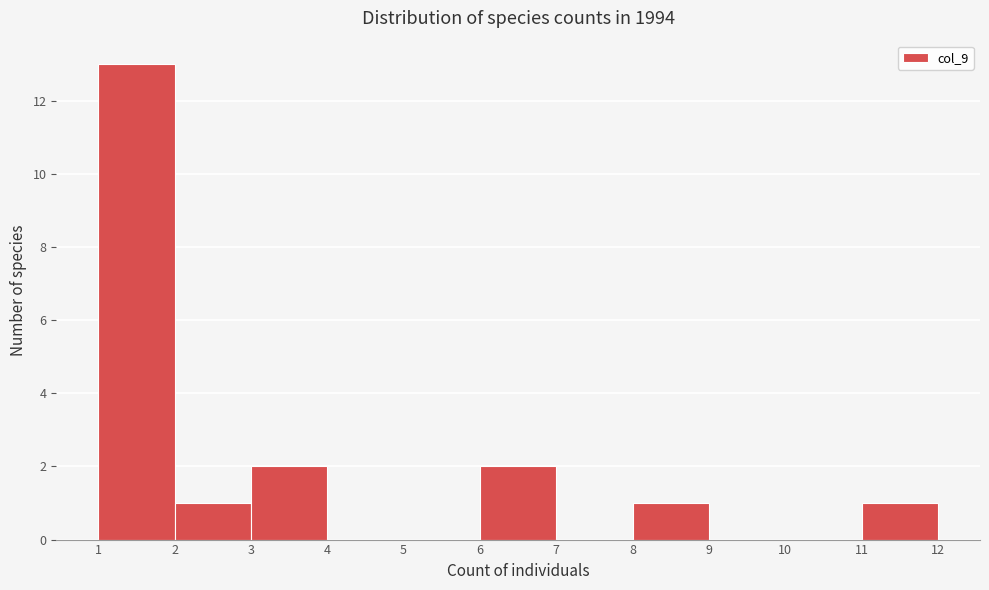

What is the height of the bar covering 8 to 9 on the x-axis? The values are not printed on the chart, so give them approximately, as read against the axis.

1